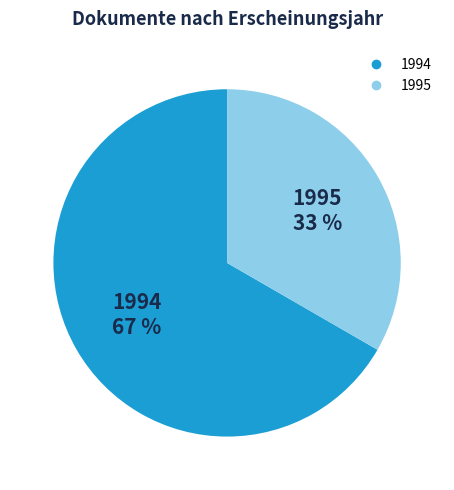

Is there any slice that represents more than half of the pie?

Yes